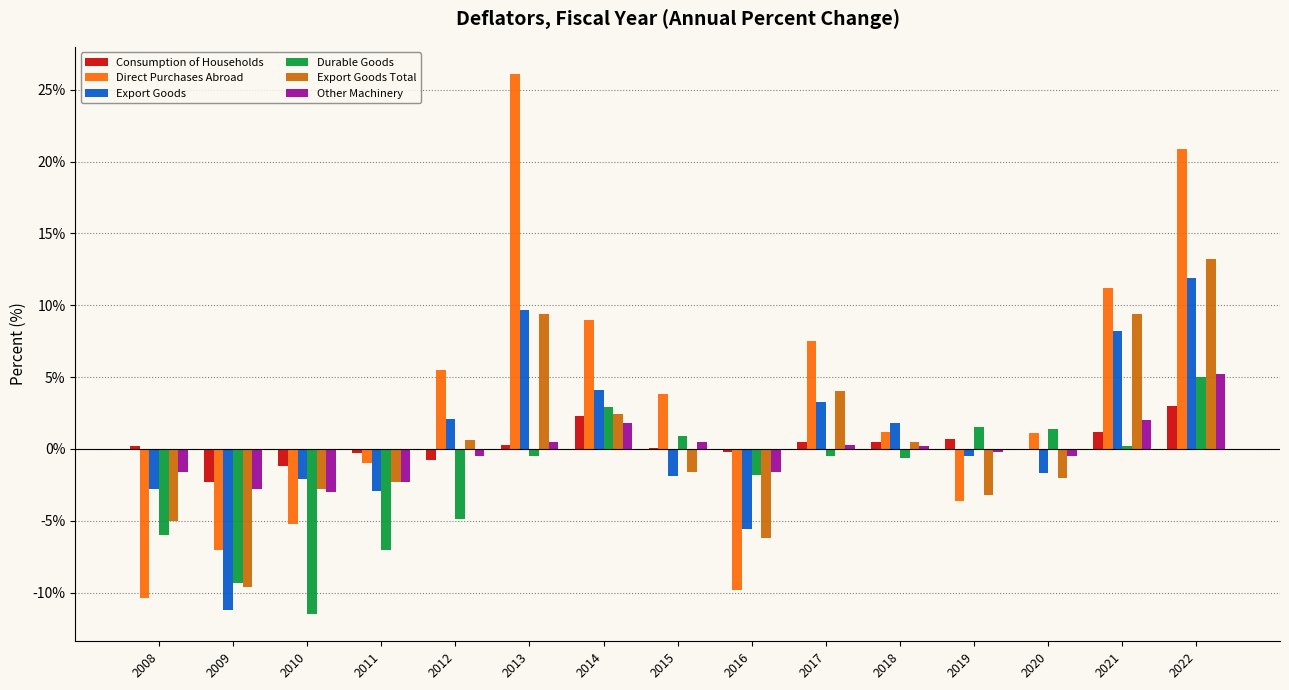

What are all the series names shown in the legend?

Consumption of Households, Direct Purchases Abroad, Export Goods, Durable Goods, Export Goods Total, Other Machinery